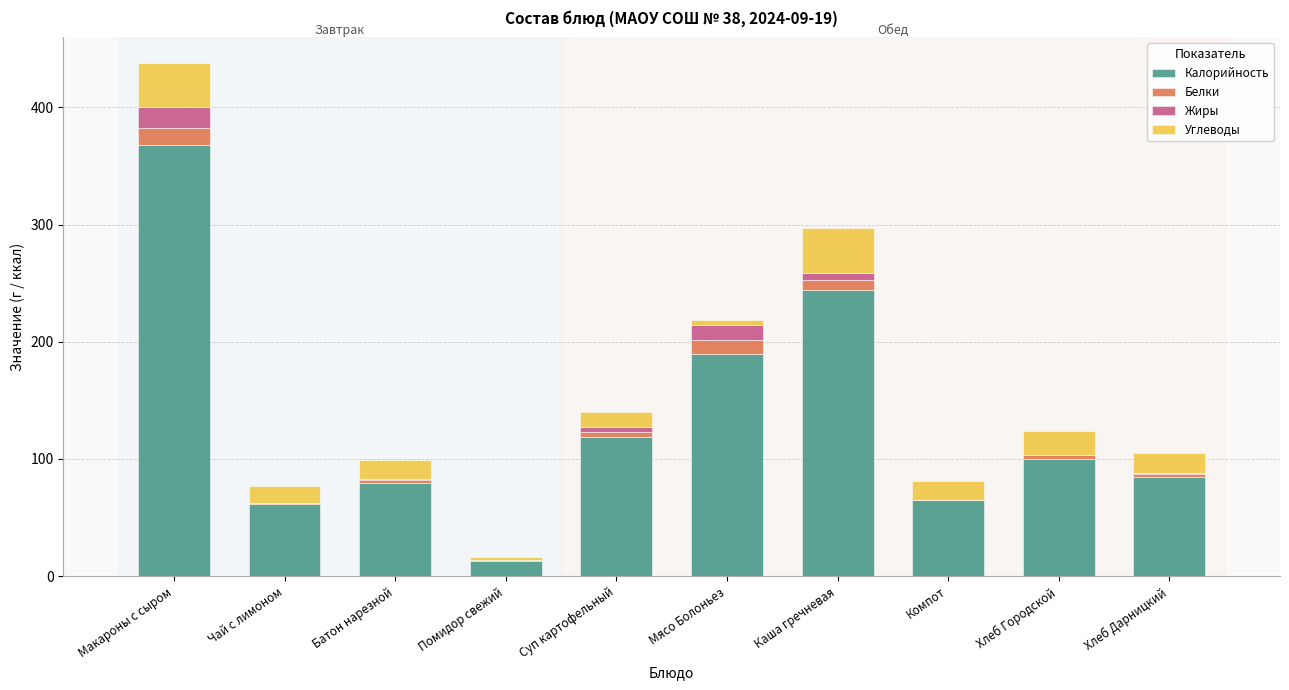

At which label does Калорийность reach its peak?

Макароны с сыром